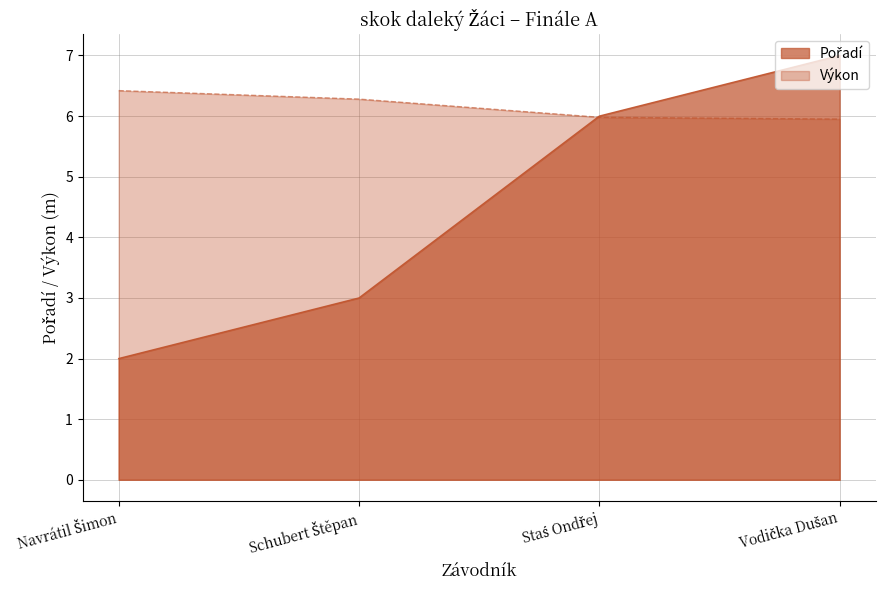

Between Schubert Štěpan and Navrátil Šimon, which is larger?

Schubert Štěpan